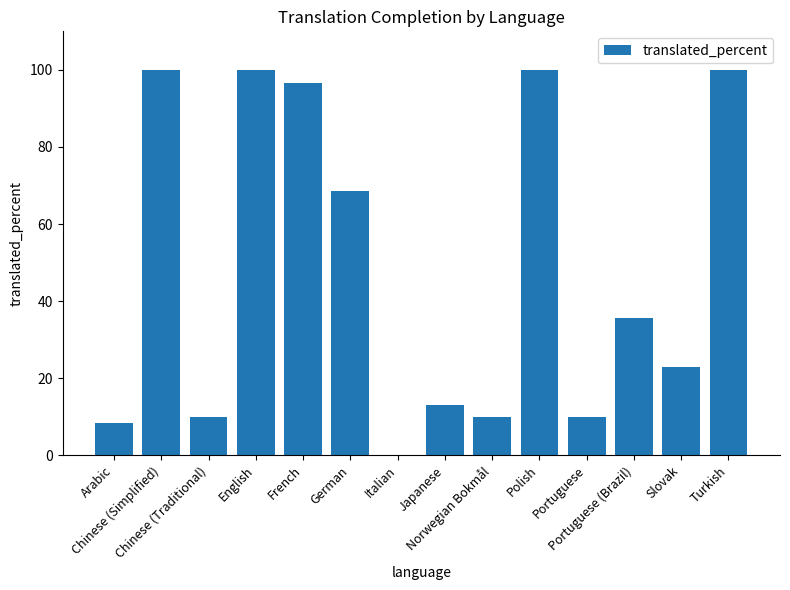

What is the sum of all values?

675.1